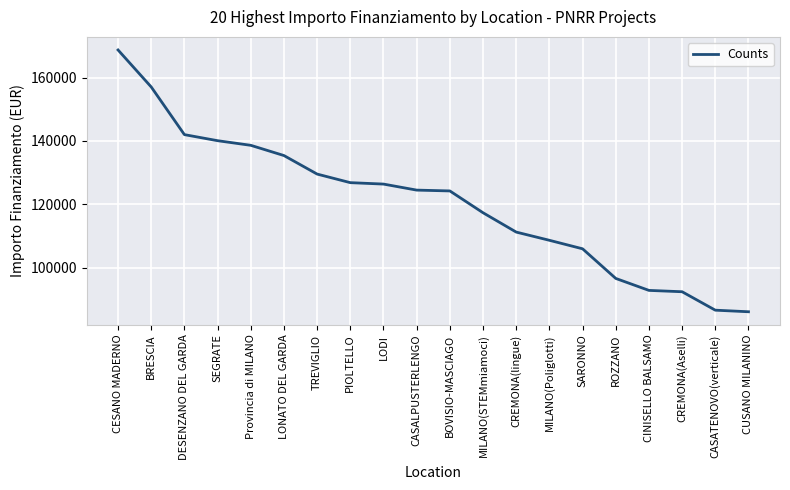

What is the minimum value shown in the chart?

86015.8